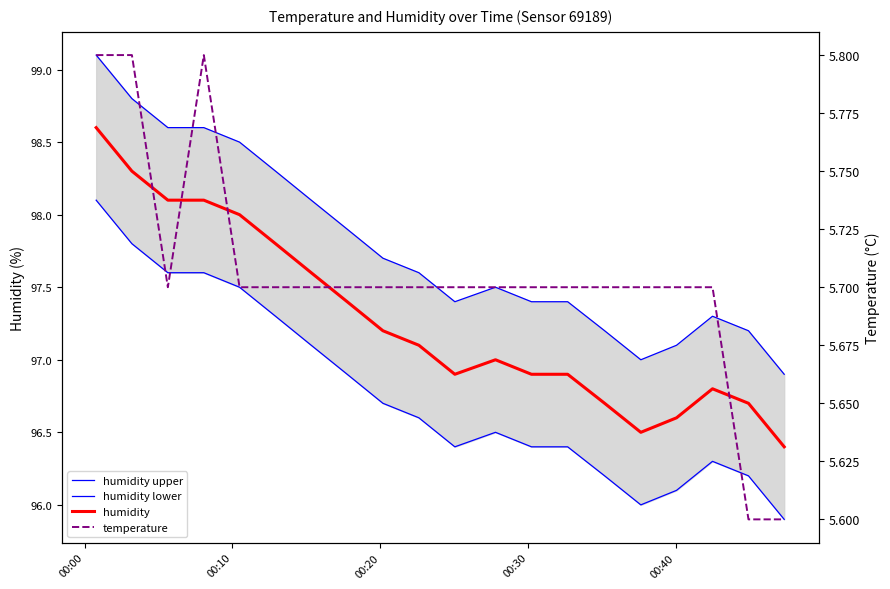

At which category does the chart reach its peak across all series?

00:00